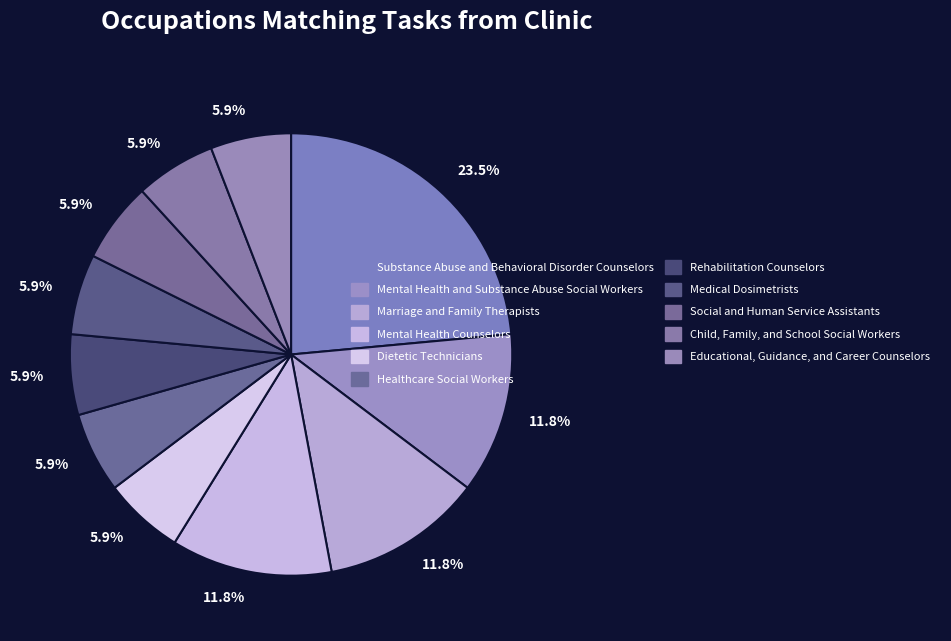

To the nearest percent, what is the difference between the largest and smallest slice percentages?

18%